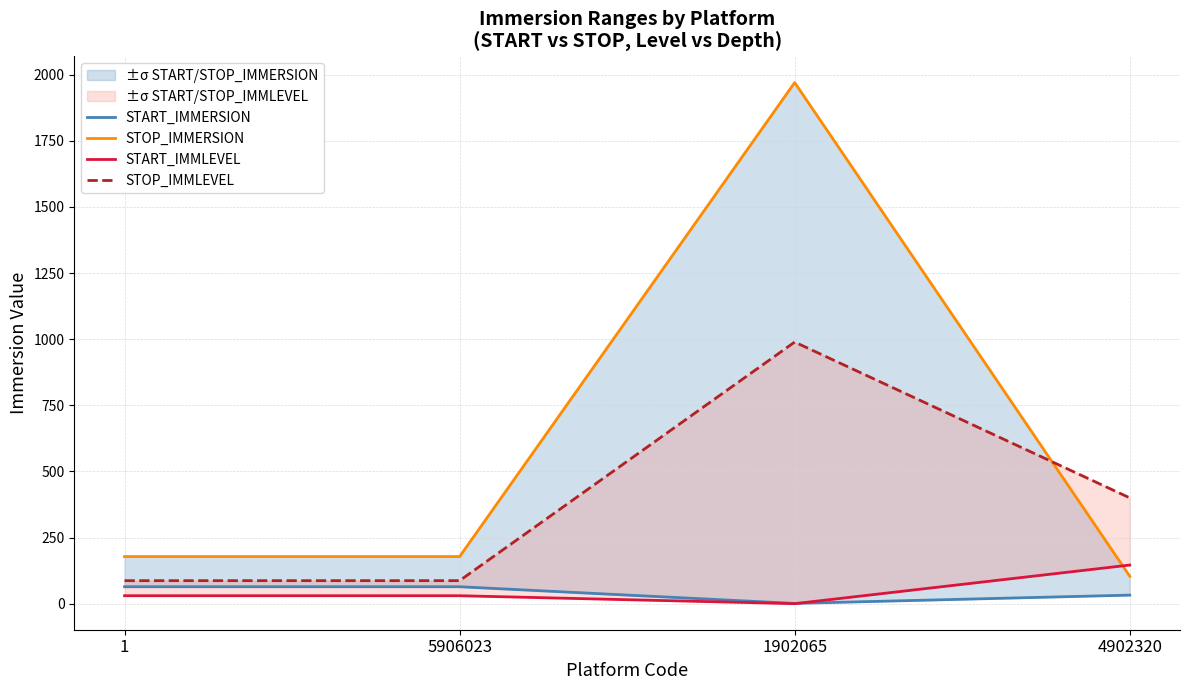

True or false: START_IMMERSION has a value of 64.0 at 5906023.

True